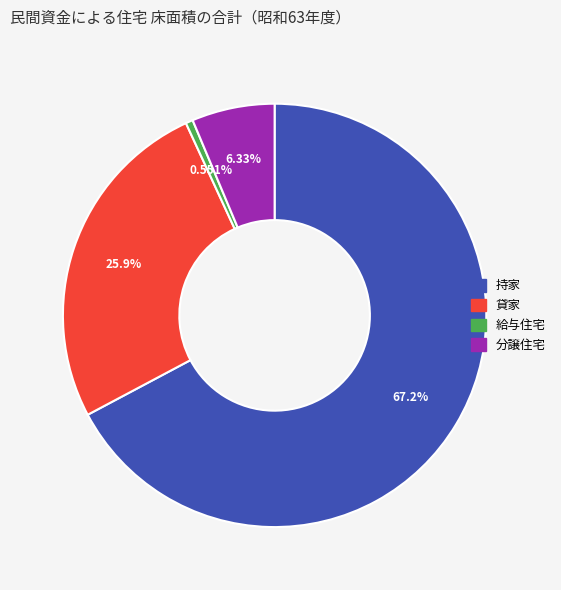

Approximately how many times larger is the value at 貸家 compared to 持家?

0.4